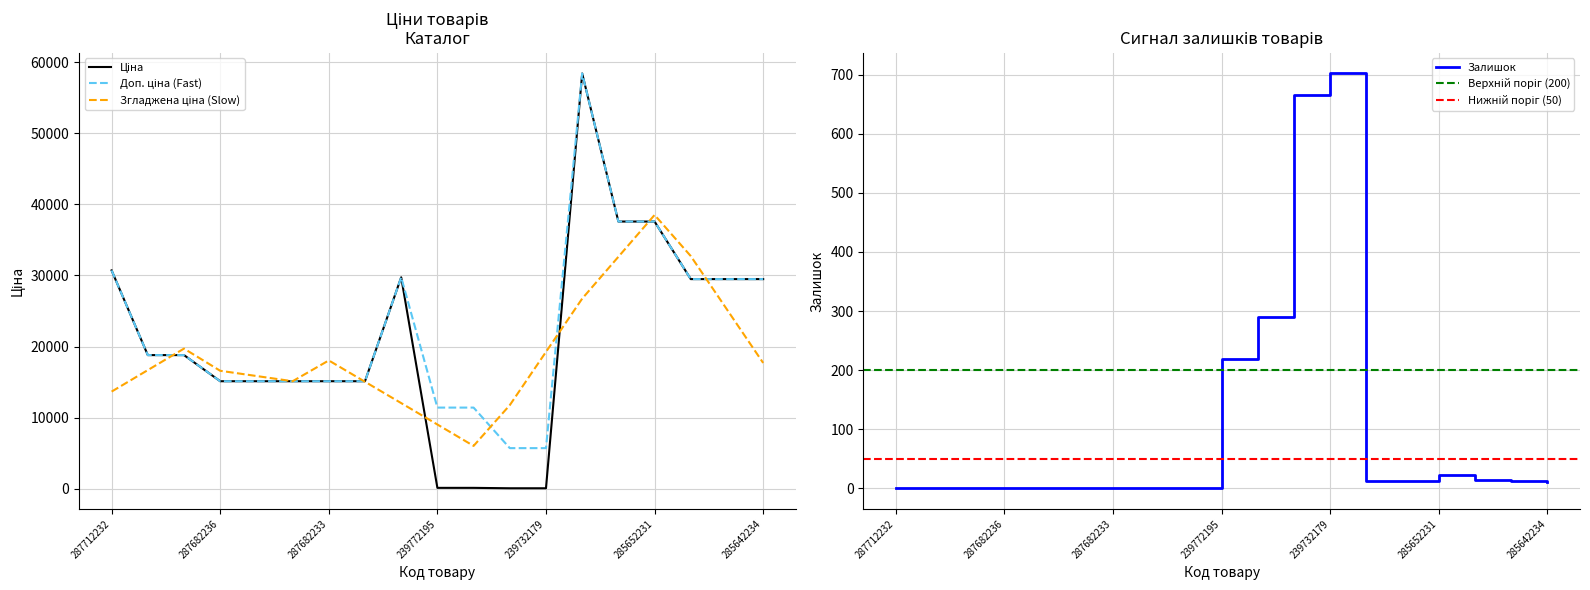

How many values in the Залишок series are below 10?

9